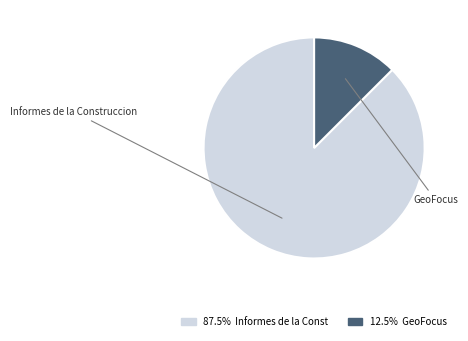

How many slices are in this pie chart?

2